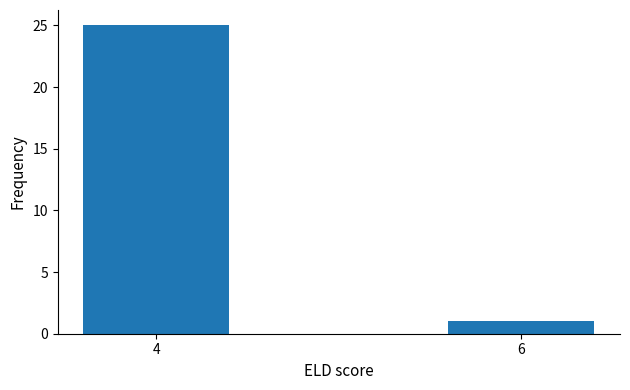

Reading left to right, transcribe all the data shown in this chart.

4=25	6=1